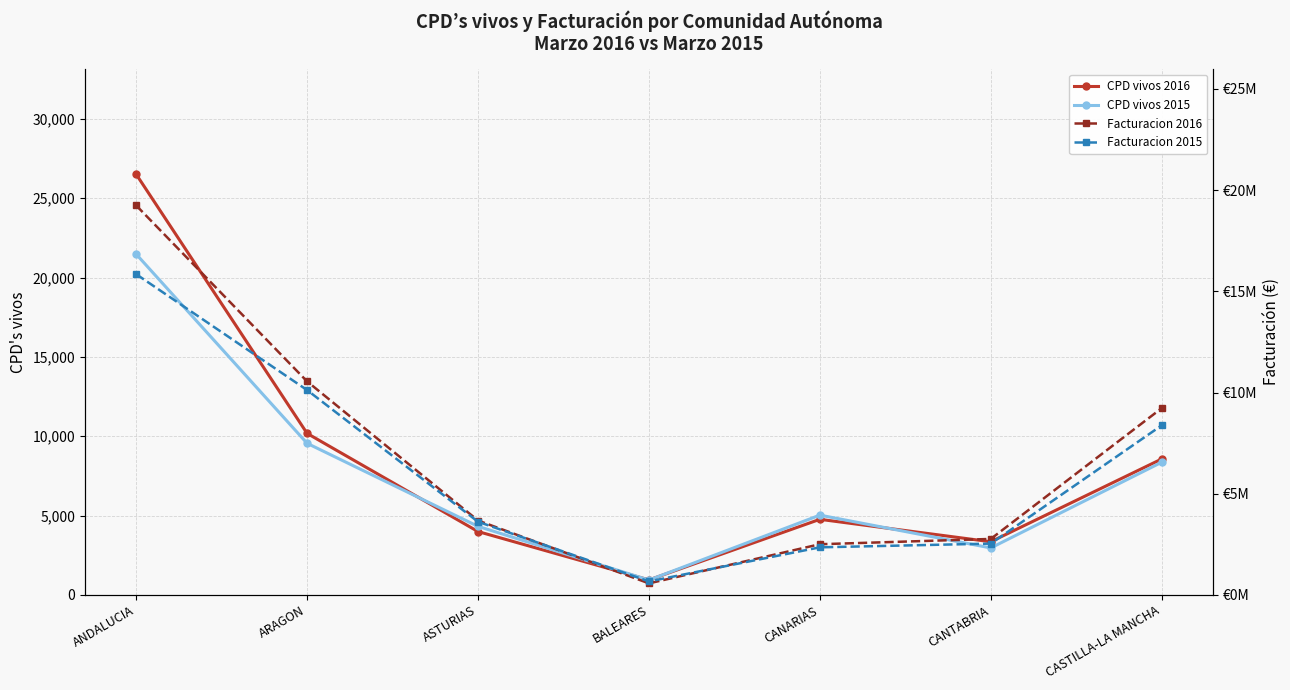

What is the maximum value shown in the chart?

19244731